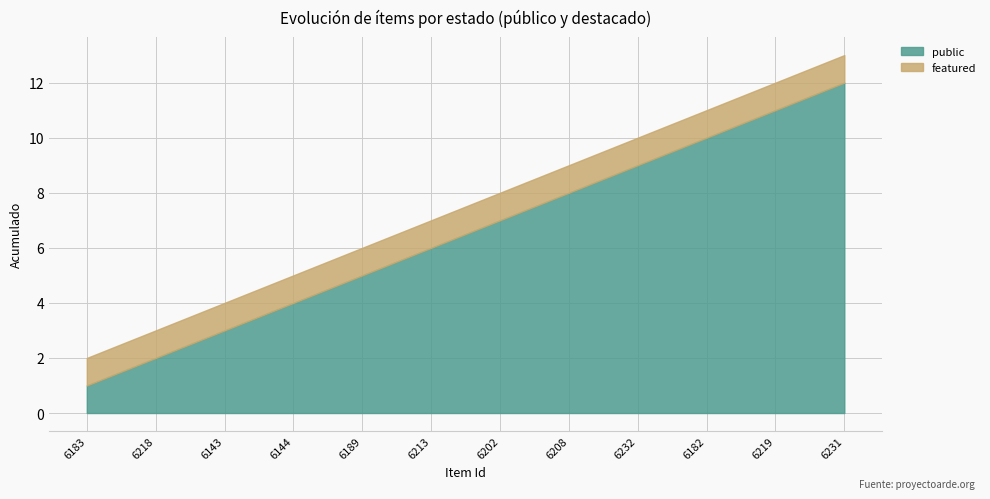

What is the label of the 12th point from the right?

6183